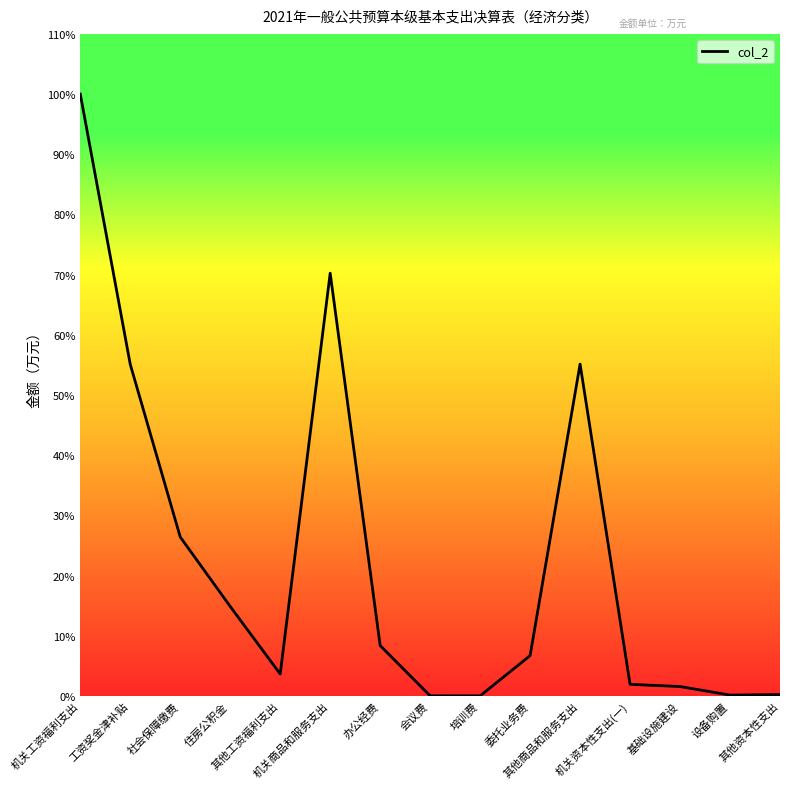

Between 住房公积金 and 其他商品和服务支出, which is larger?

其他商品和服务支出